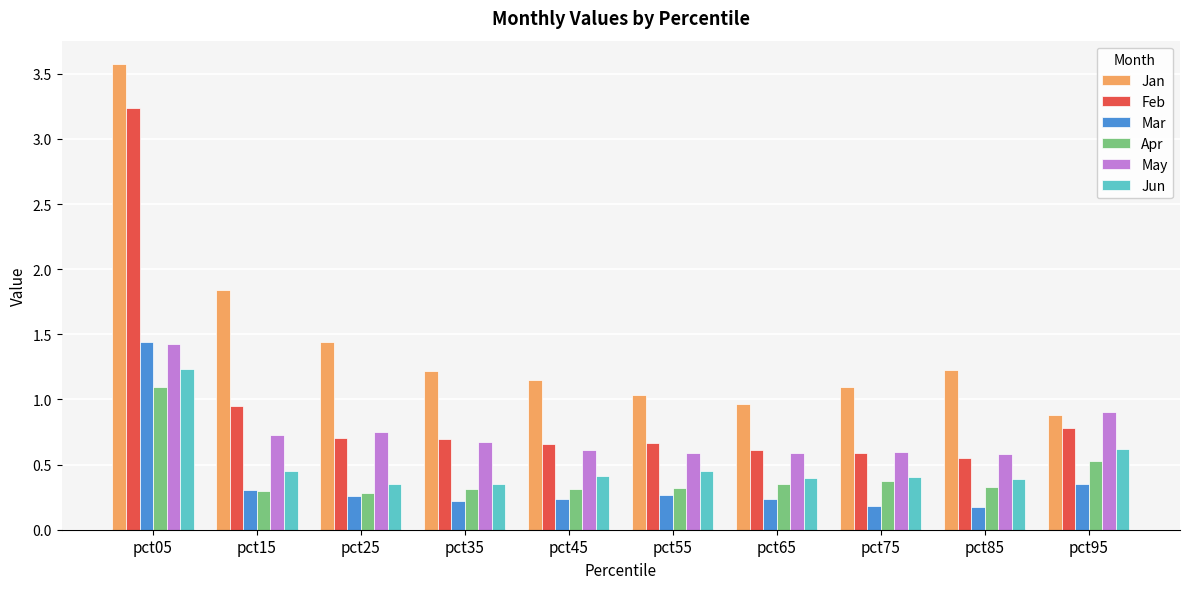

At which category does the chart reach its peak across all series?

pct05